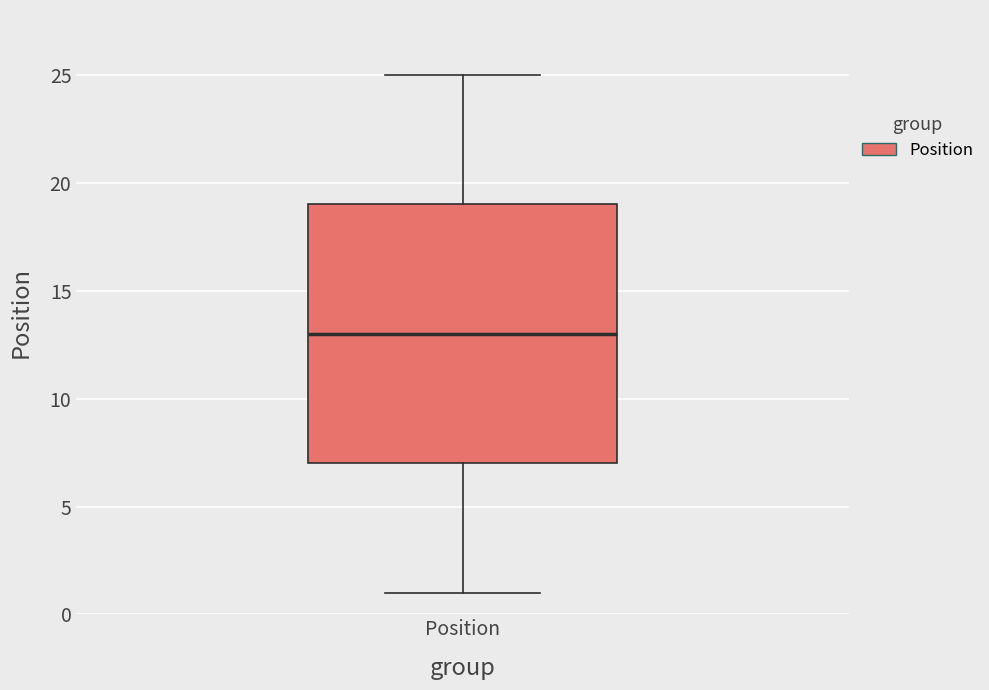

Transcribe this box plot: give where the median line is, the range the box spans, and where the two whiskers end, as read against the y-axis. The values are not printed on the chart, so give them approximately, as read against the axis.

median 13, box 7 to 19, whiskers 1 to 25